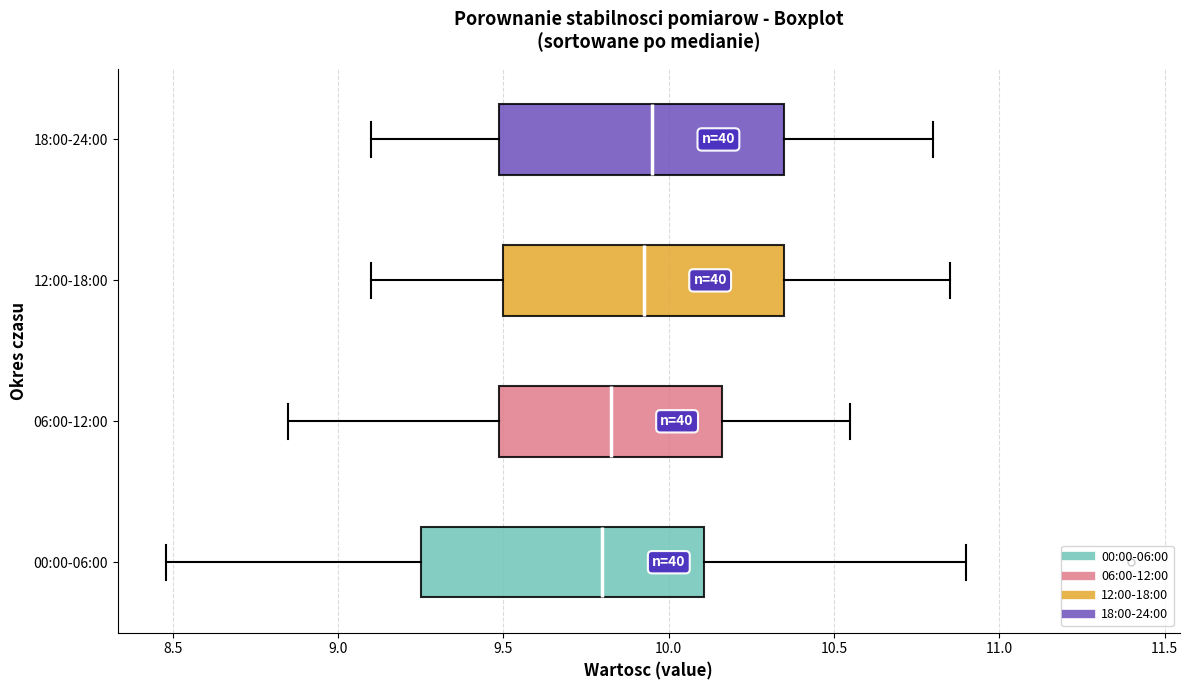

Where does the left whisker of the box for 00:00-06:00 end on the x-axis? The values are not printed on the chart, so give them approximately, as read against the axis.

8.50